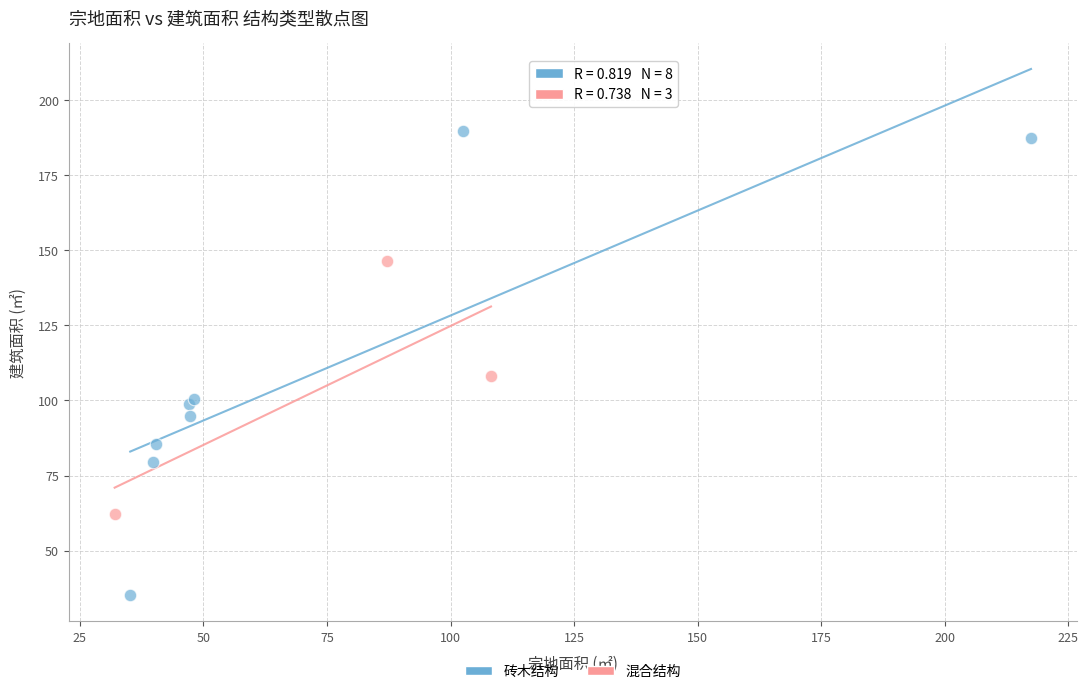

What are all the series names shown in the legend?

砖木结构, 混合结构